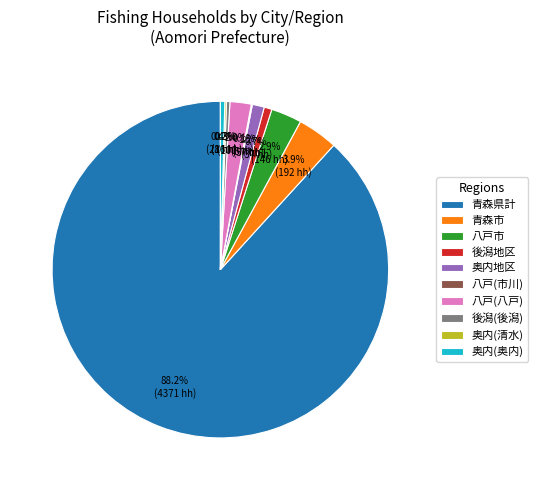

To the nearest percent, what is the difference between the largest and smallest slice percentages?

88%